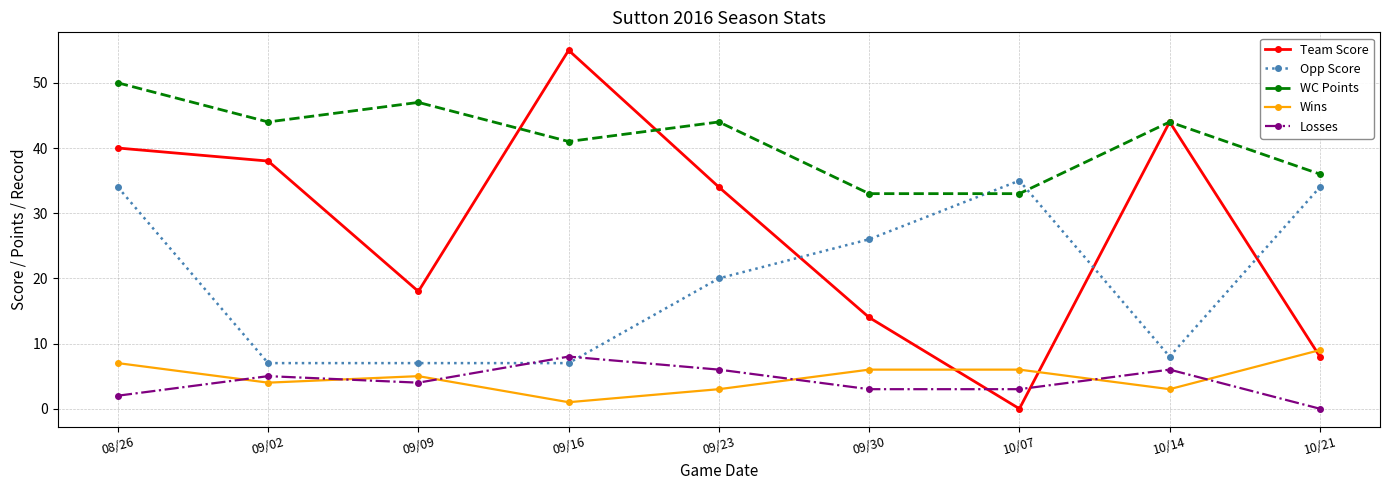

Between 09/16 and 09/30, which series saw the biggest shift?

Team Score